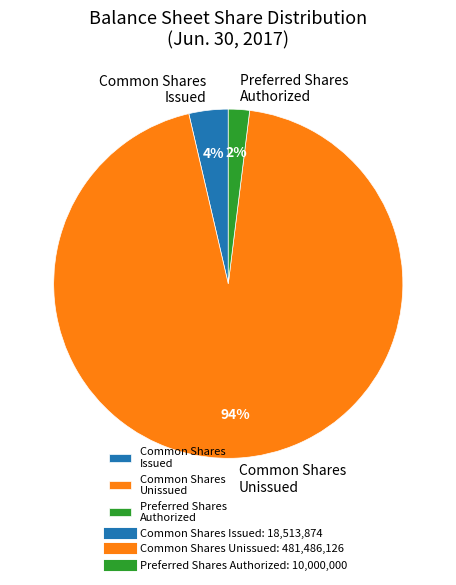

The Common Shares Issued slice represents 18% of the pie. True or false?

False